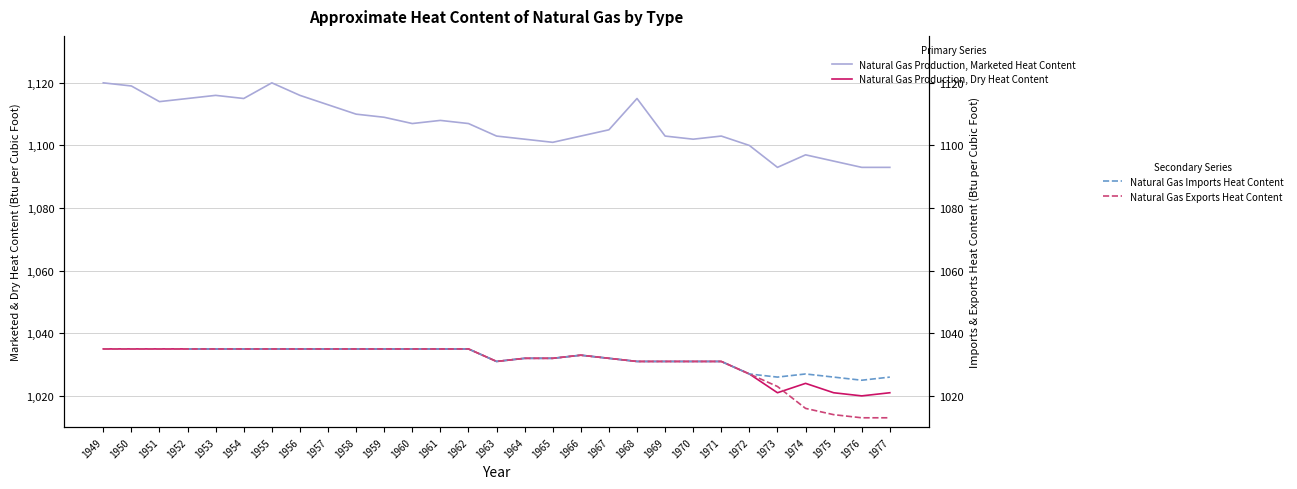

What is the spread (max minus min) of values at 1976?

80.0